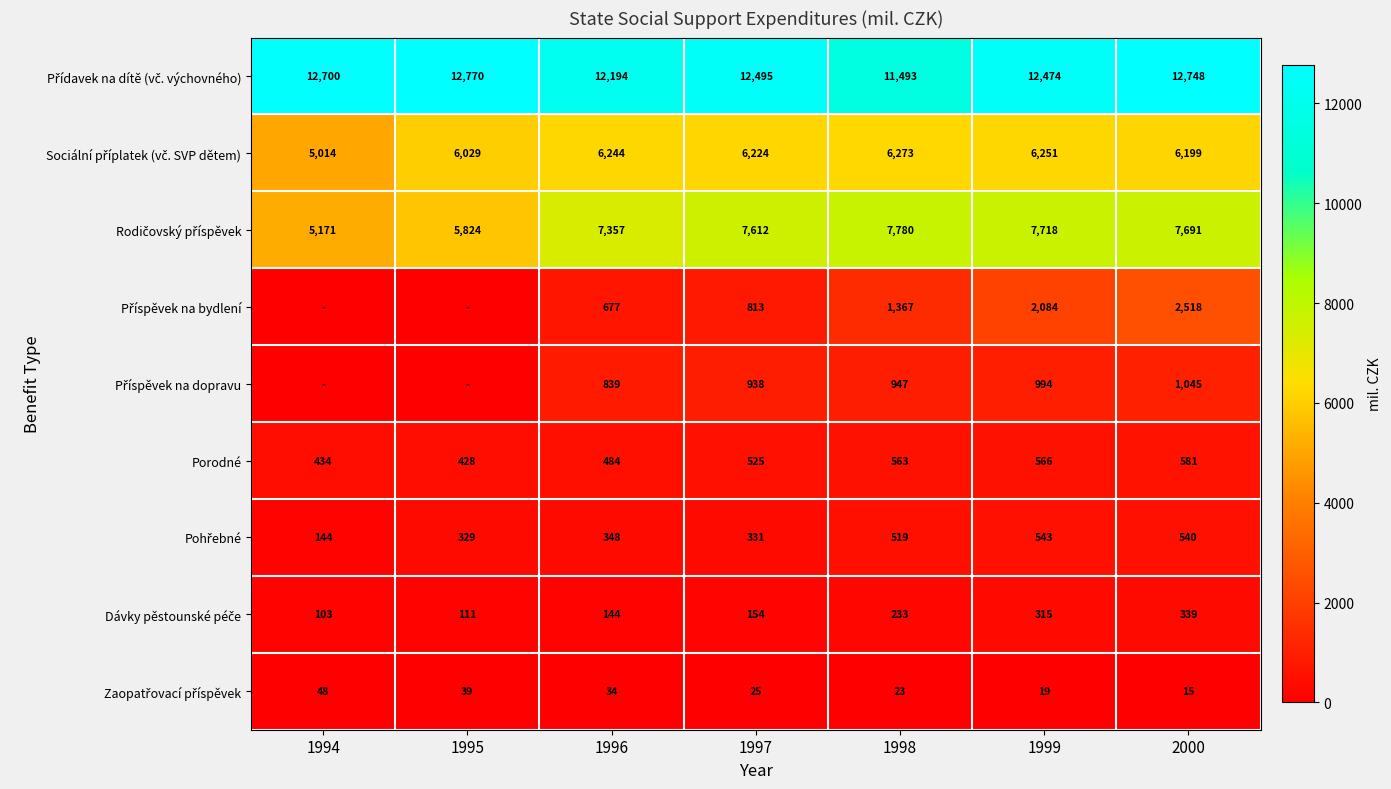

What is the total value across all series at 1999?

30964